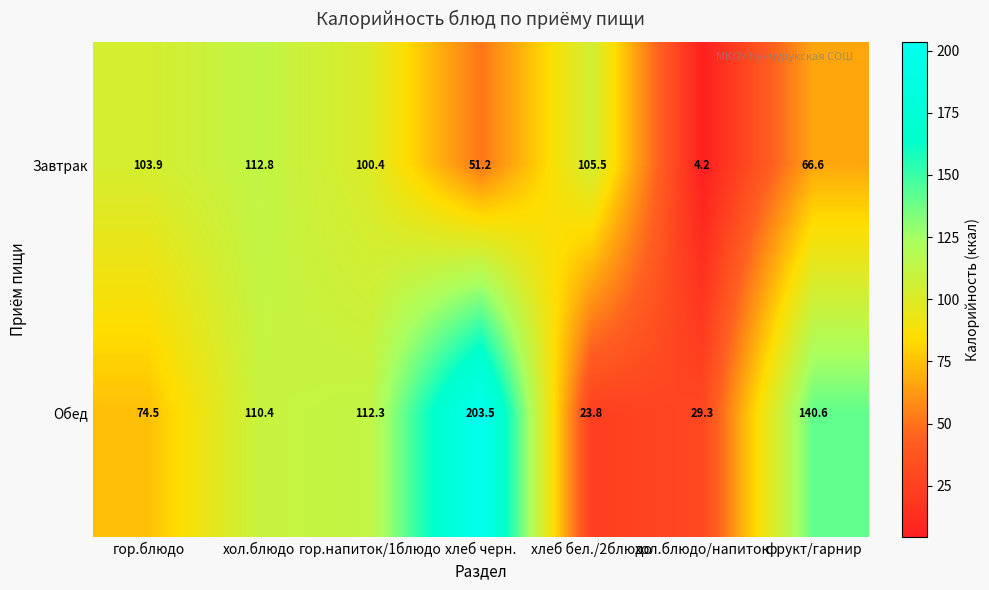

Which category has the lowest value across all series?

хол.блюдо/напиток